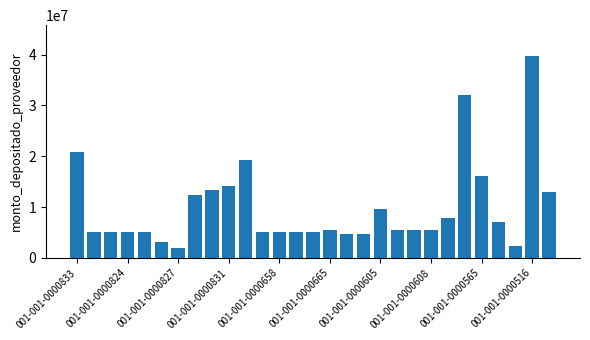

What is the value of the 9th bar from the left?

13393209